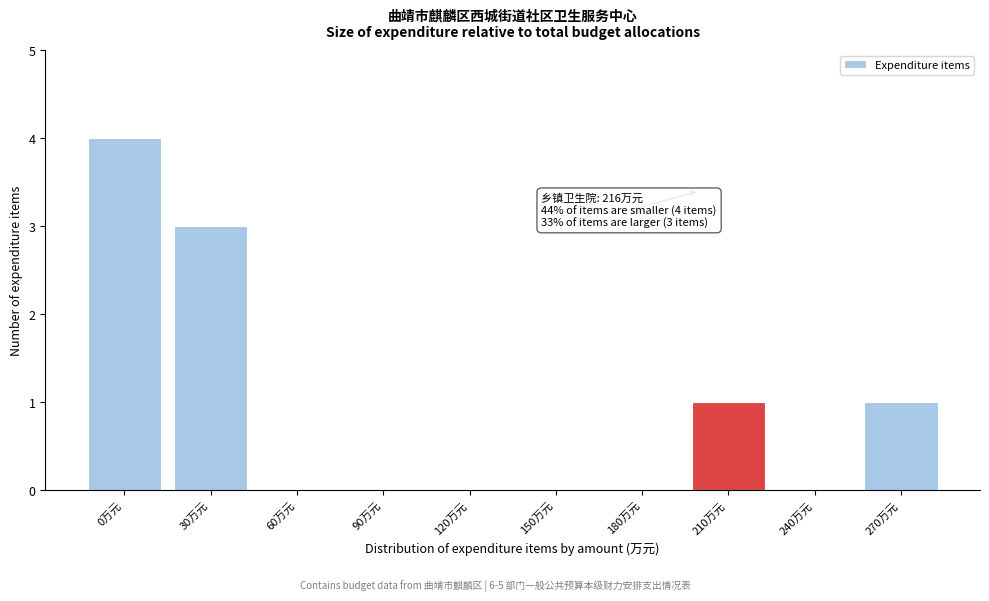

Reading left to right, what are all the values shown in this chart?

0万元=4	30万元=3	60万元=0	90万元=0	120万元=0	150万元=0	180万元=0	210万元=1	240万元=0	270万元=1